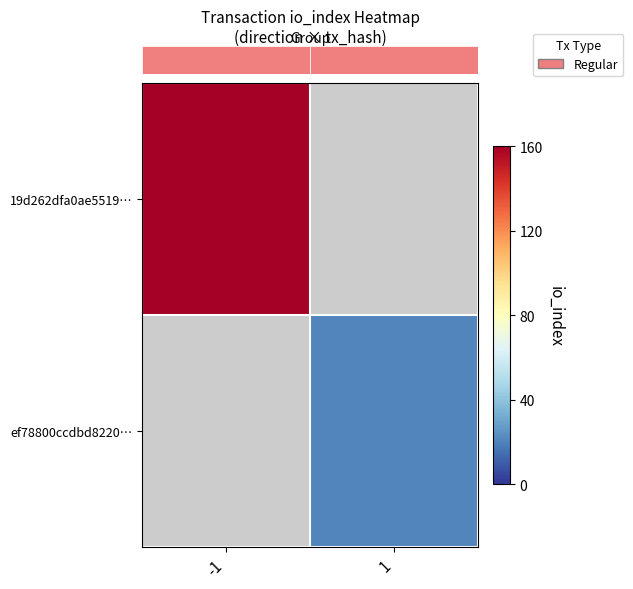

At which category does the chart reach its peak across all series?

-1